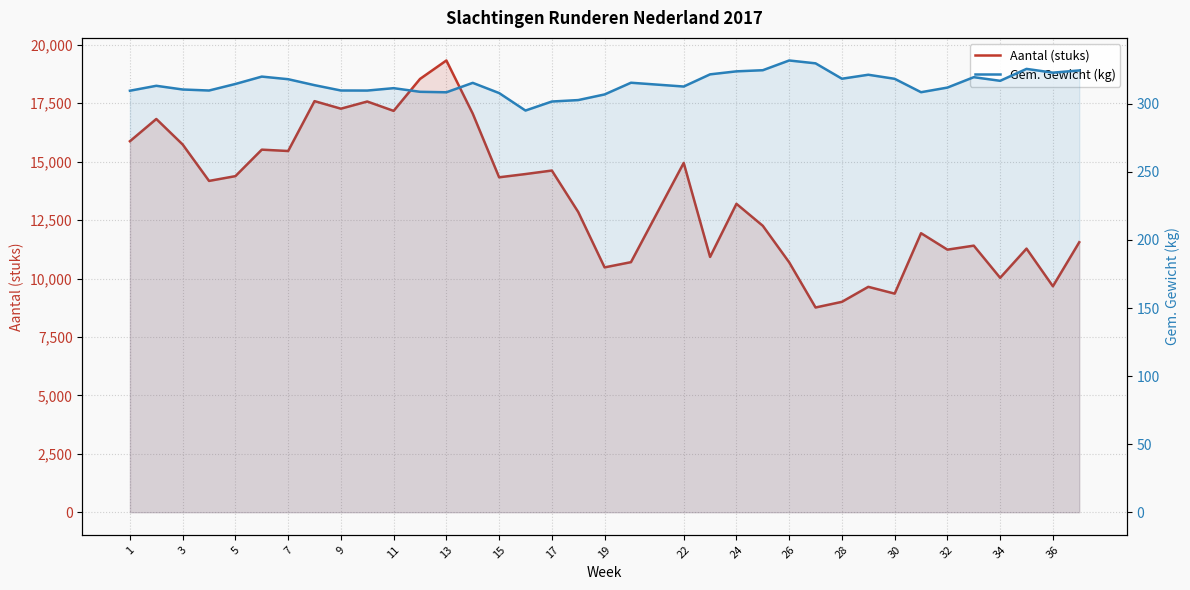

At which label is Gem. Gewicht (kg) closest to 313?

3